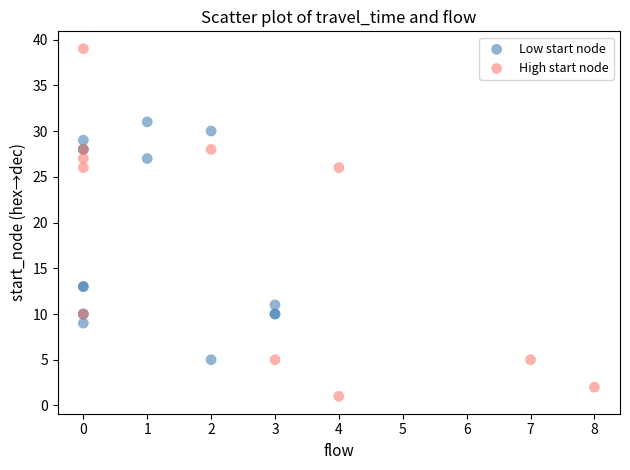

What are all the series names shown in the legend?

Low start node, High start node